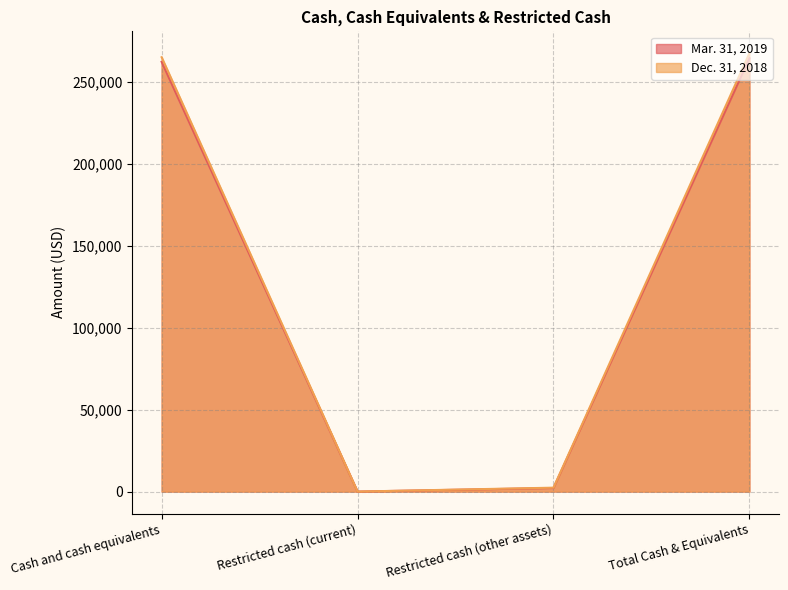

Between Restricted cash (current) and Cash and cash equivalents, which is larger?

Cash and cash equivalents